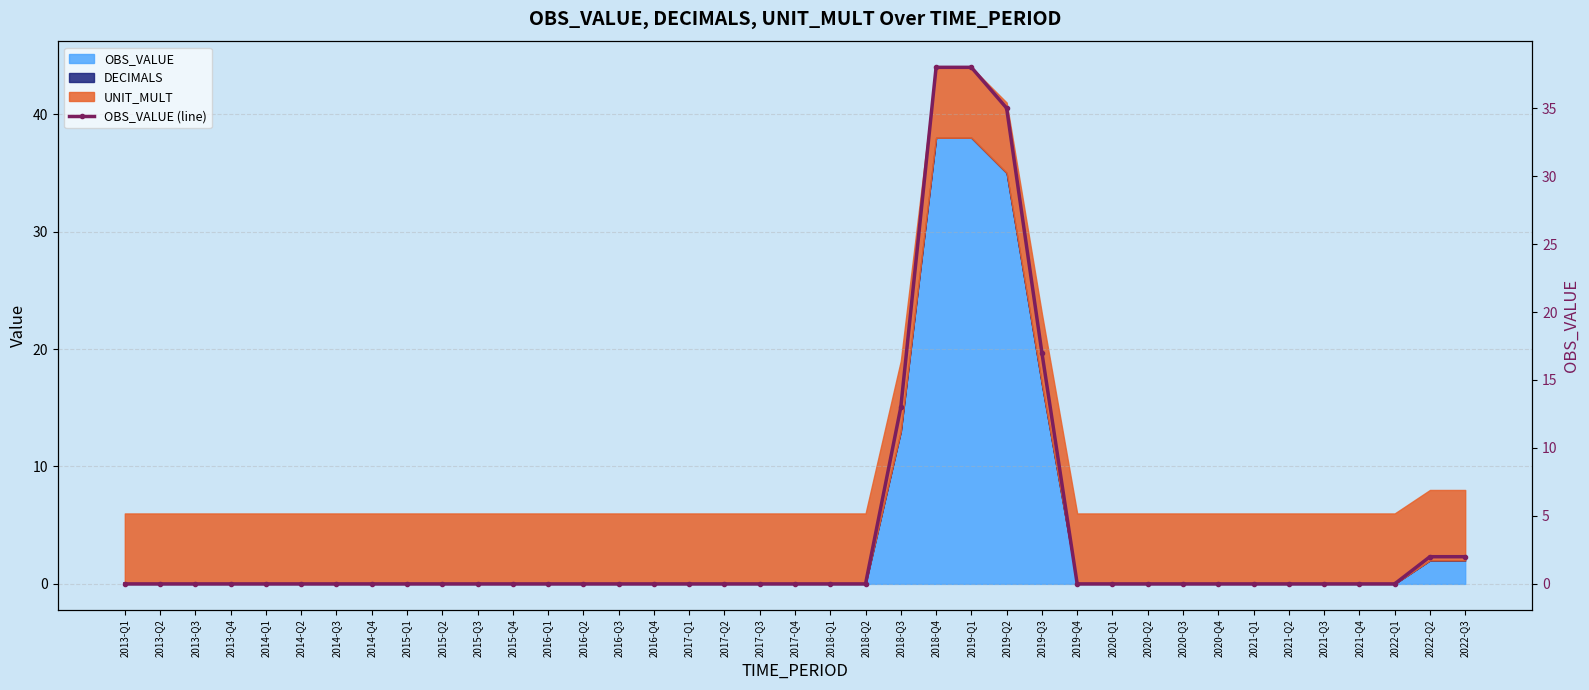

List the labels in order of value, smallest first.

2013-Q1, 2013-Q2, 2013-Q3, 2013-Q4, 2014-Q1, 2014-Q2, 2014-Q3, 2014-Q4, 2015-Q1, 2015-Q2, 2015-Q3, 2015-Q4, 2016-Q1, 2016-Q2, 2016-Q3, 2016-Q4, 2017-Q1, 2017-Q2, 2017-Q3, 2017-Q4, 2018-Q1, 2018-Q2, 2019-Q4, 2020-Q1, 2020-Q2, 2020-Q3, 2020-Q4, 2021-Q1, 2021-Q2, 2021-Q3, 2021-Q4, 2022-Q1, 2022-Q2, 2022-Q3, 2018-Q3, 2019-Q3, 2019-Q2, 2018-Q4, 2019-Q1